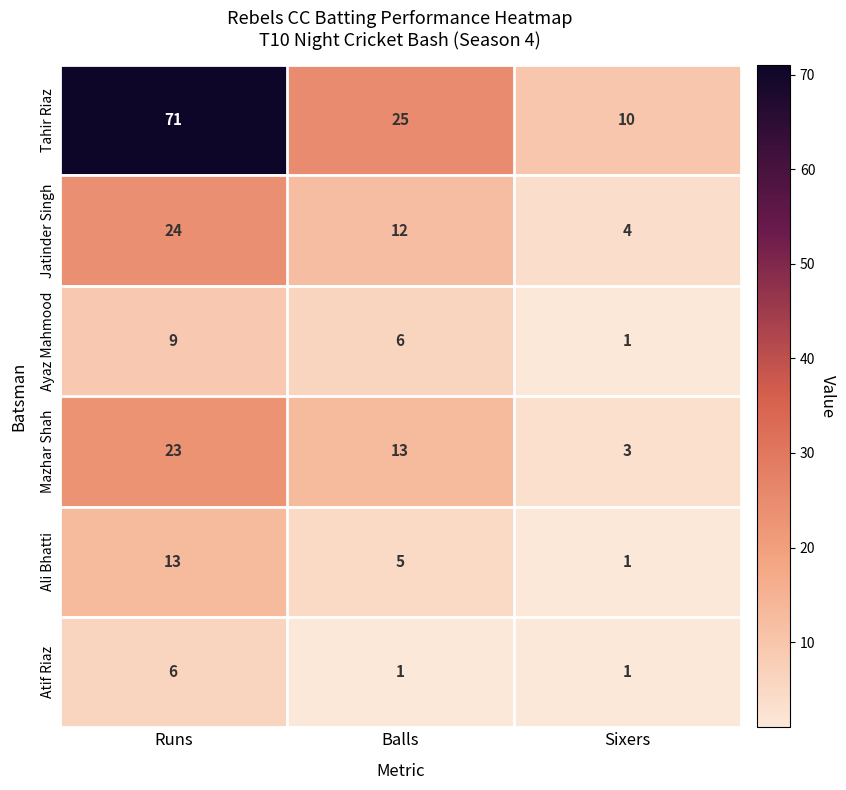

Reading right to left, extract all data points from this chart.

Tahir Riaz: 10	25	71
Jatinder Singh: 4	12	24
Ayaz Mahmood: 1	6	9
Mazhar Shah: 3	13	23
Ali Bhatti: 1	5	13
Atif Riaz: 1	1	6